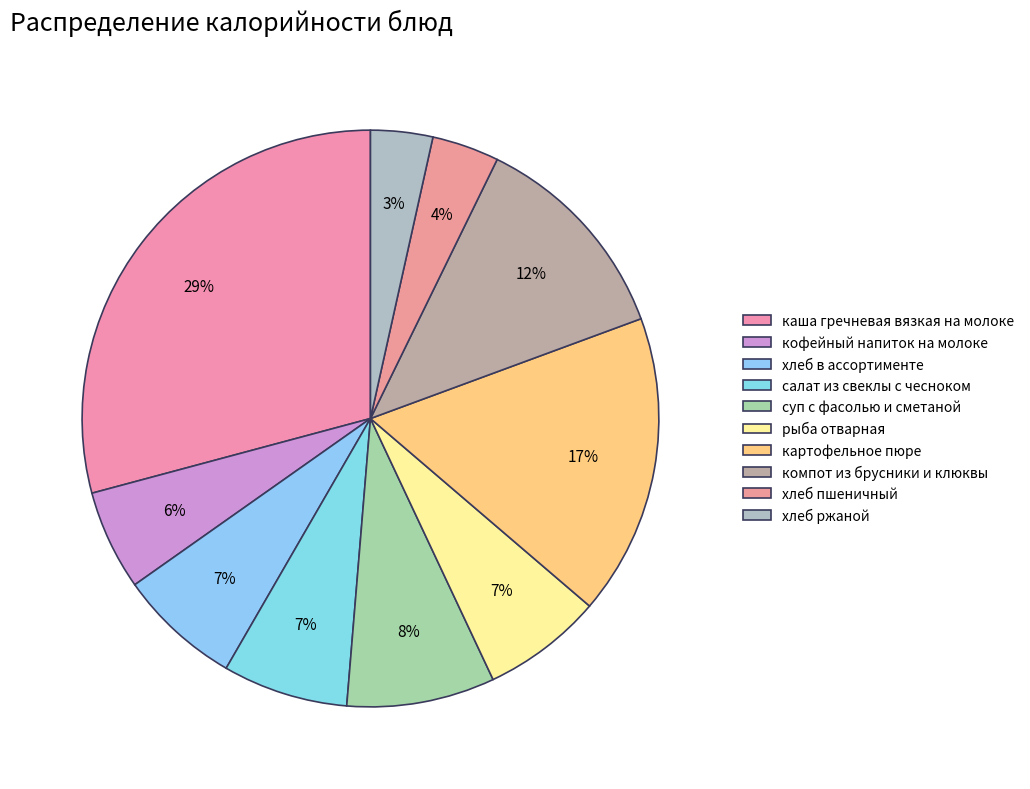

Between салат из свеклы с чесноком and компот из брусники и клюквы, which is larger?

компот из брусники и клюквы